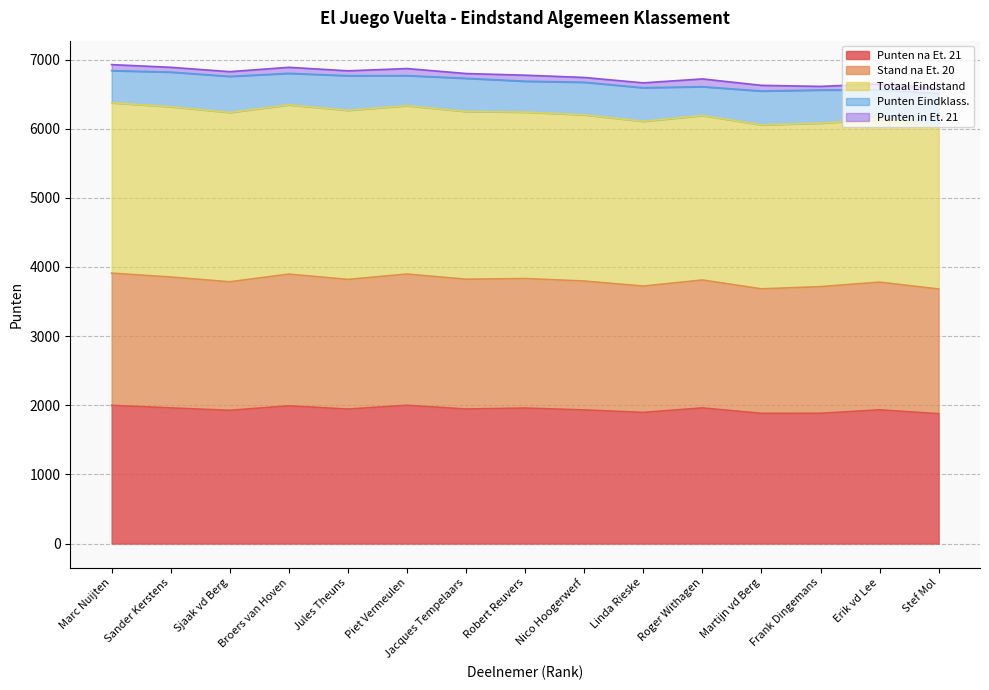

What is the label of the 4th point from the right?

Martijn vd Berg